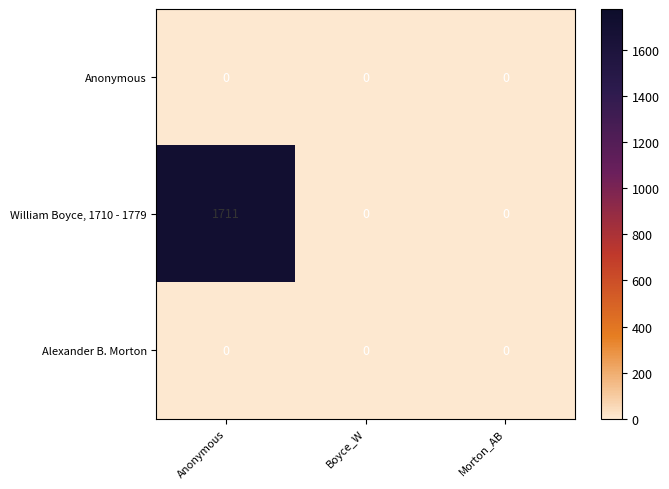

How many distinct data groups are displayed?

3